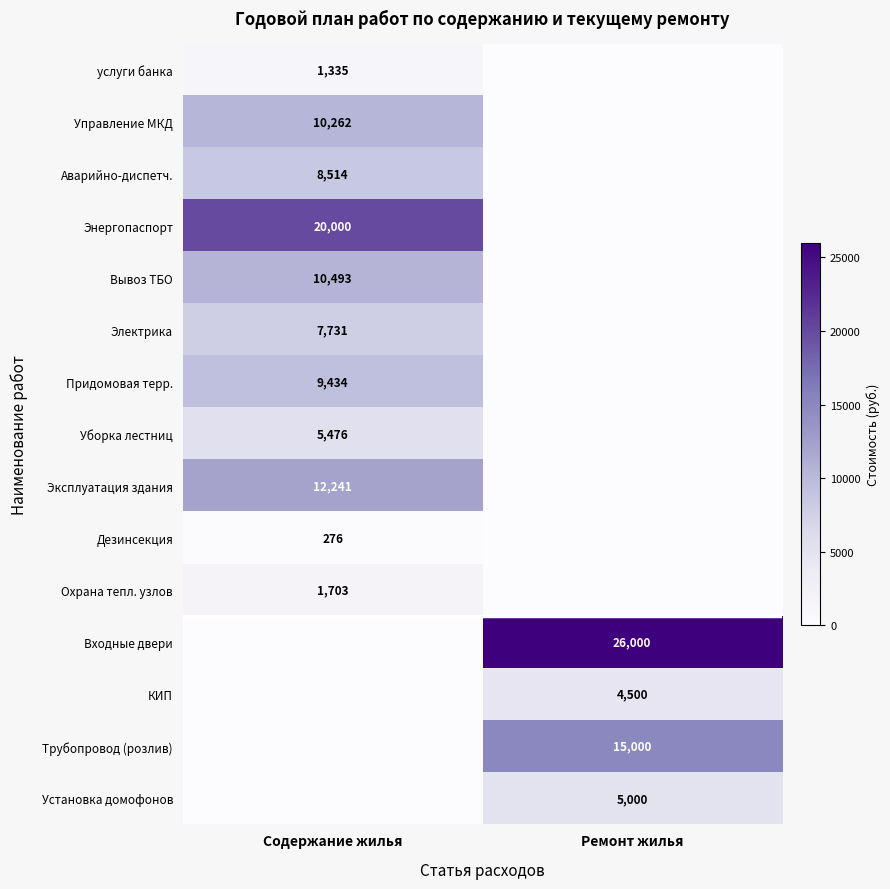

Is the value of Аварийно-диспетч. at Содержание жилья greater than the value of услуги банка at Содержание жилья?

Yes